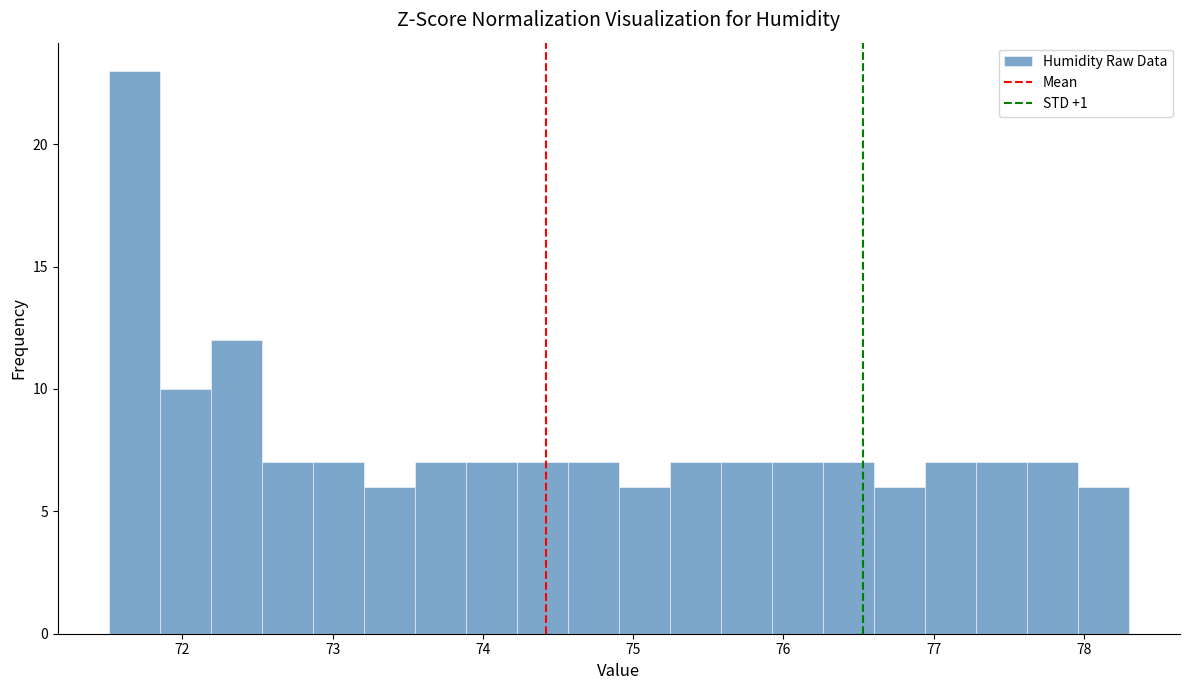

Around what value on the x-axis is the tallest bar? Give the approximate position of its centre, as read against the axis.

71.7